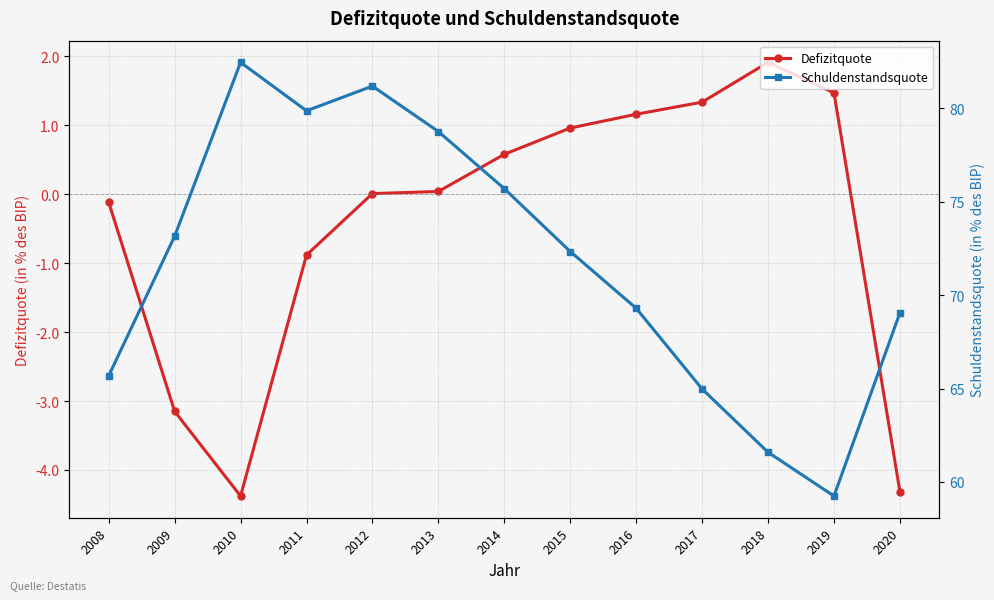

True or false: Defizitquote and Schuldenstandsquote intersect in this chart.

False